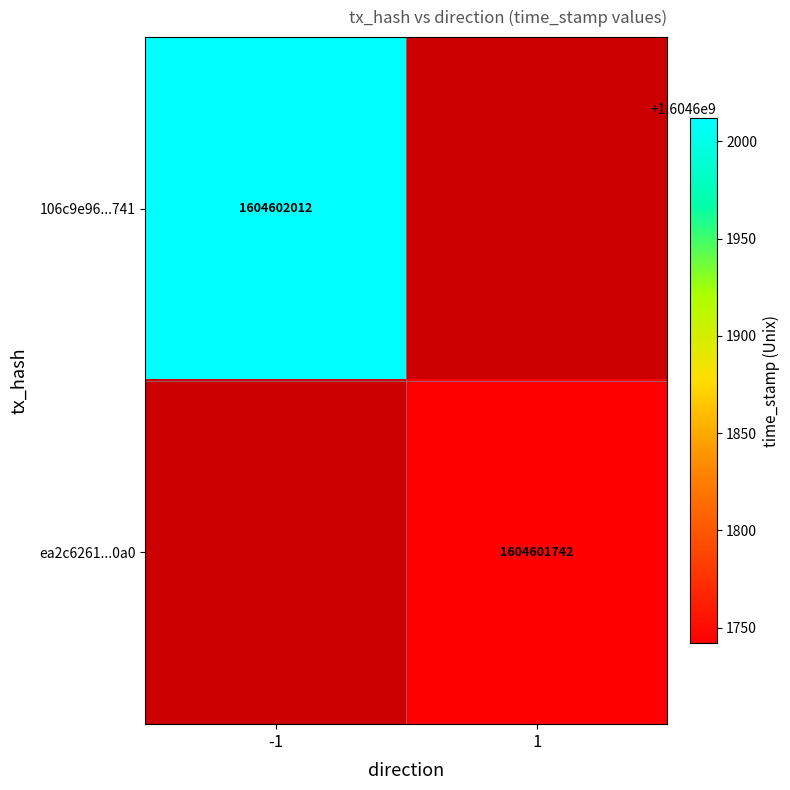

The 106c9e96f9e5277670aff808bbe35cdfdb3a741 series shows 2202677851 at 1. True or false?

False